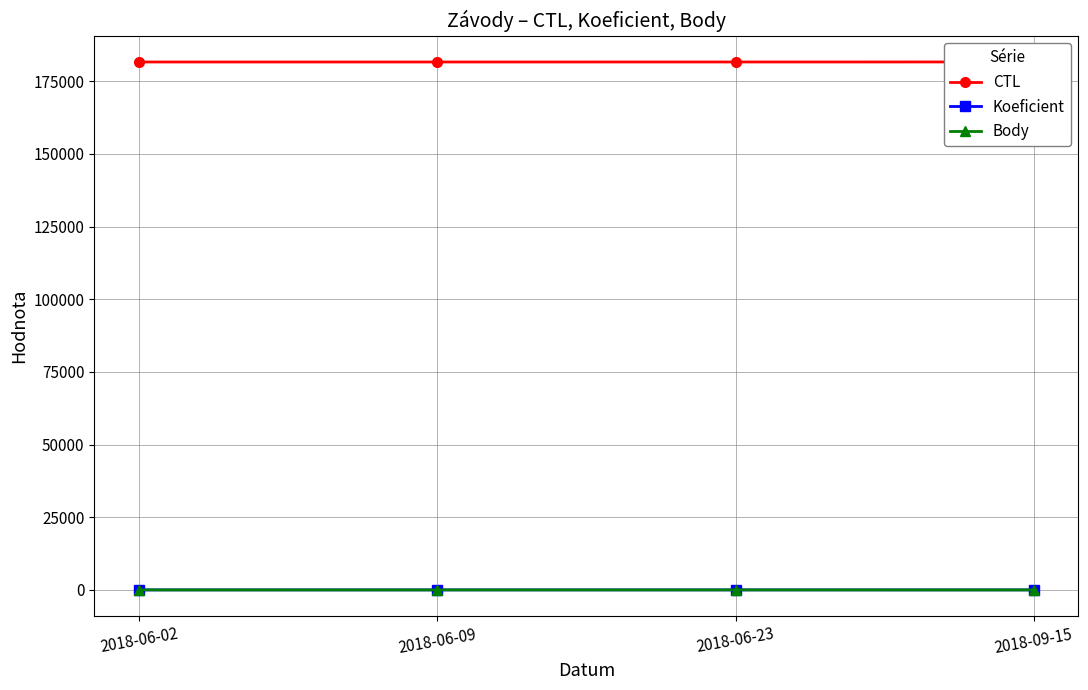

At how many categories does at least one series exceed 27354?

4